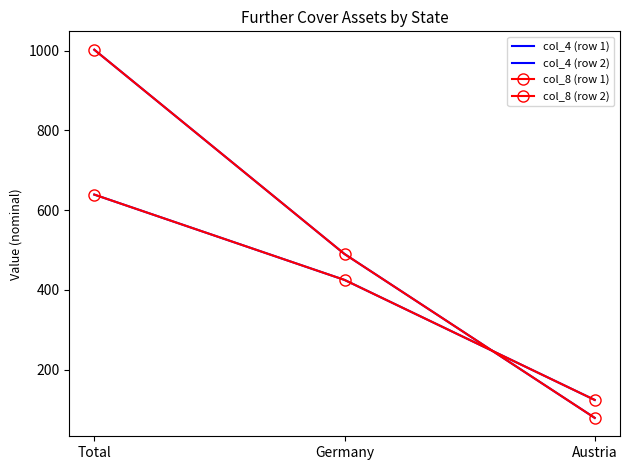

Reading left to right, list all the values displayed in this chart.

col_4 (row 1): Total=1002.3	Germany=490.0	Austria=79.0
col_4 (row 2): Total=639.0	Germany=425.0	Austria=124.0
col_8 (row 1): Total=1002.3	Germany=490.0	Austria=79.0
col_8 (row 2): Total=639.0	Germany=425.0	Austria=124.0